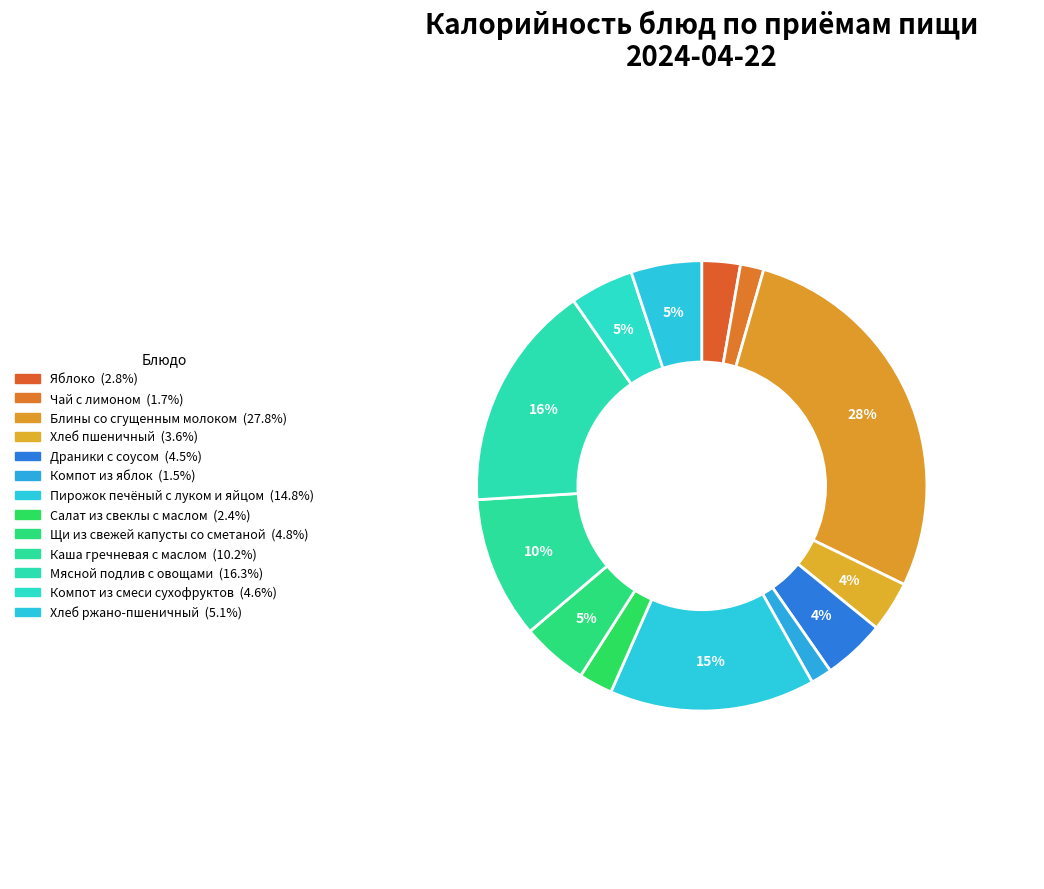

Does Блины со сгущенным молоком account for over 50% of the chart?

No